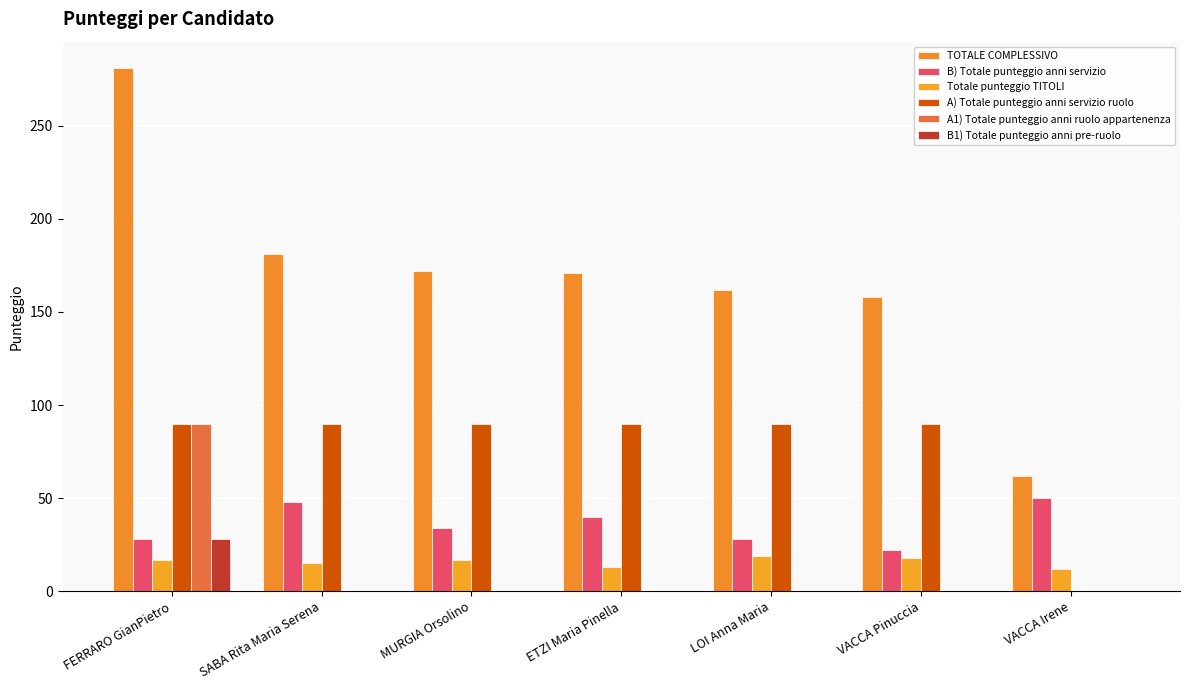

What is the spread (max minus min) of values at VACCA Pinuccia?

158